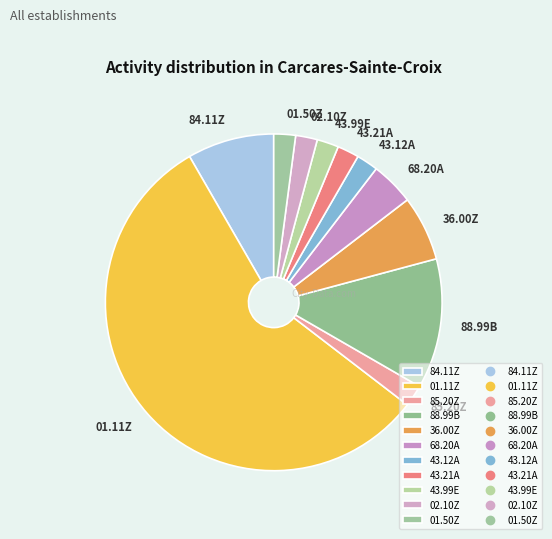

Count the number of slices in the pie.

11